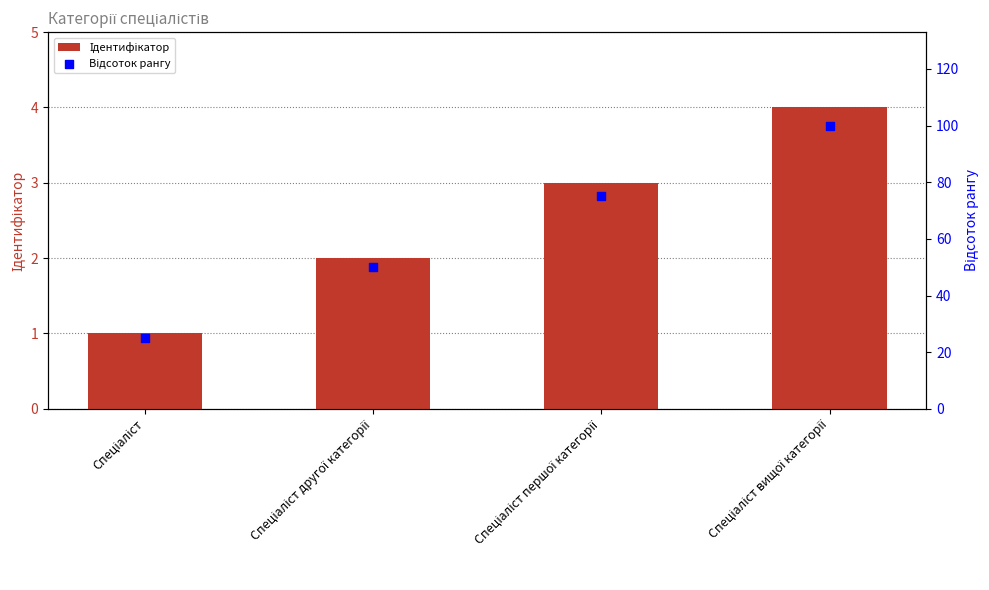

At how many categories does at least one series exceed 2?

4